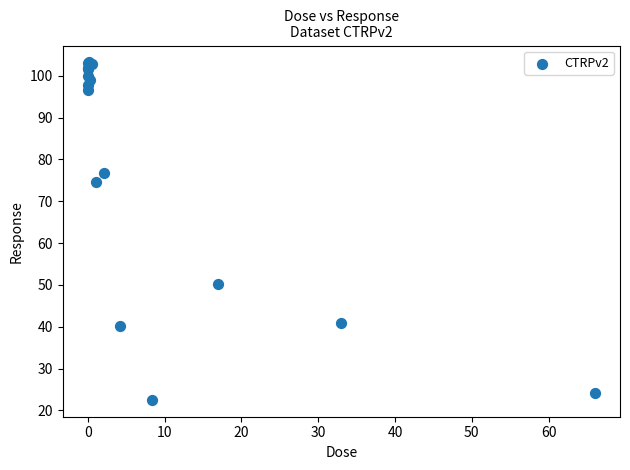

What Y value in the scatter plot is closest to 62?

50.3